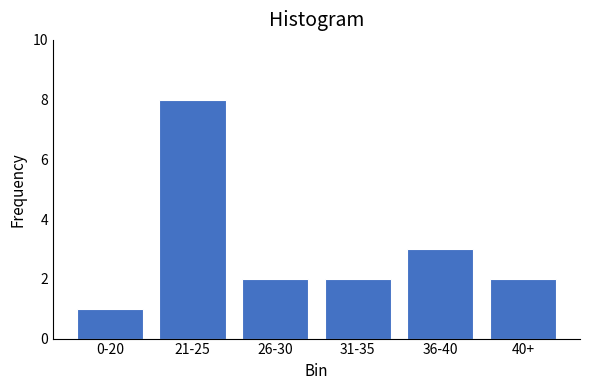

Reading right to left, transcribe all the data shown in this chart.

40+=2	36-40=3	31-35=2	26-30=2	21-25=8	0-20=1